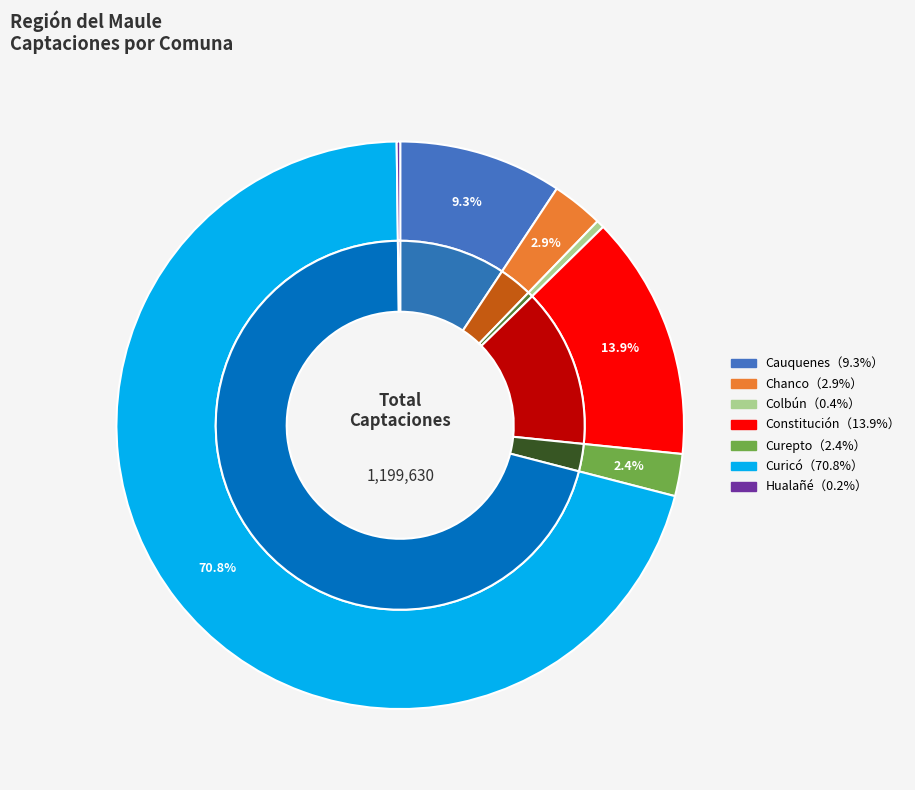

Does Curicó account for over 50% of the chart?

Yes